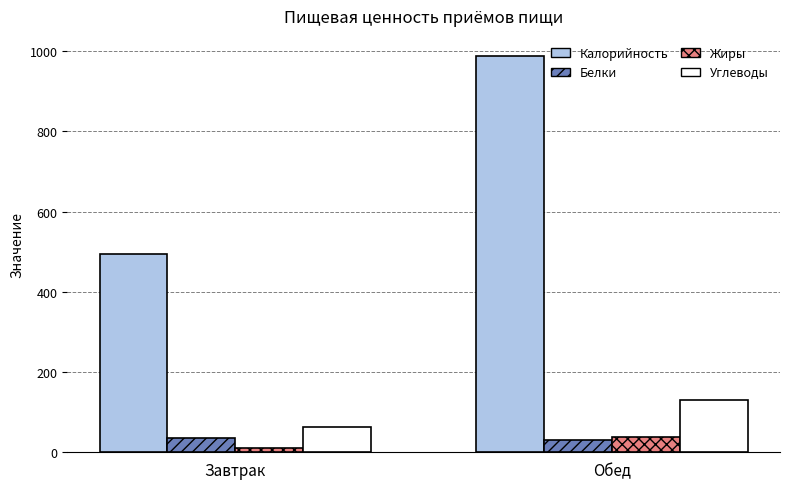

At which category is the sum across all series the highest?

Обед